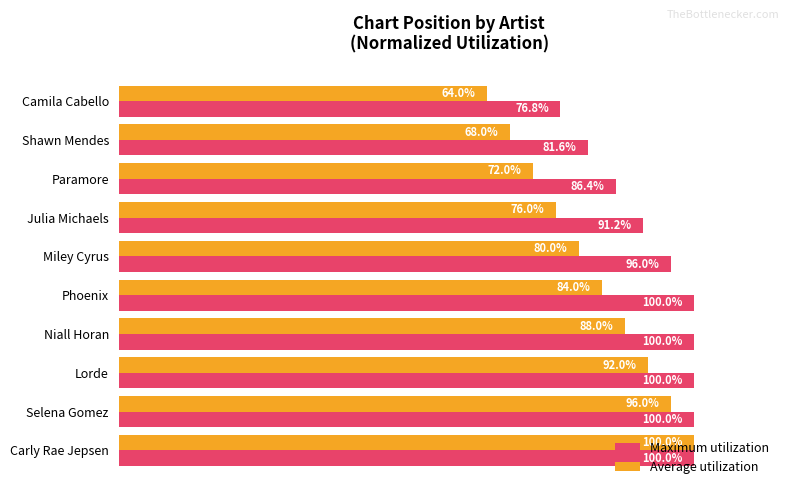

At which label does Maximum utilization reach its minimum?

Camila Cabello